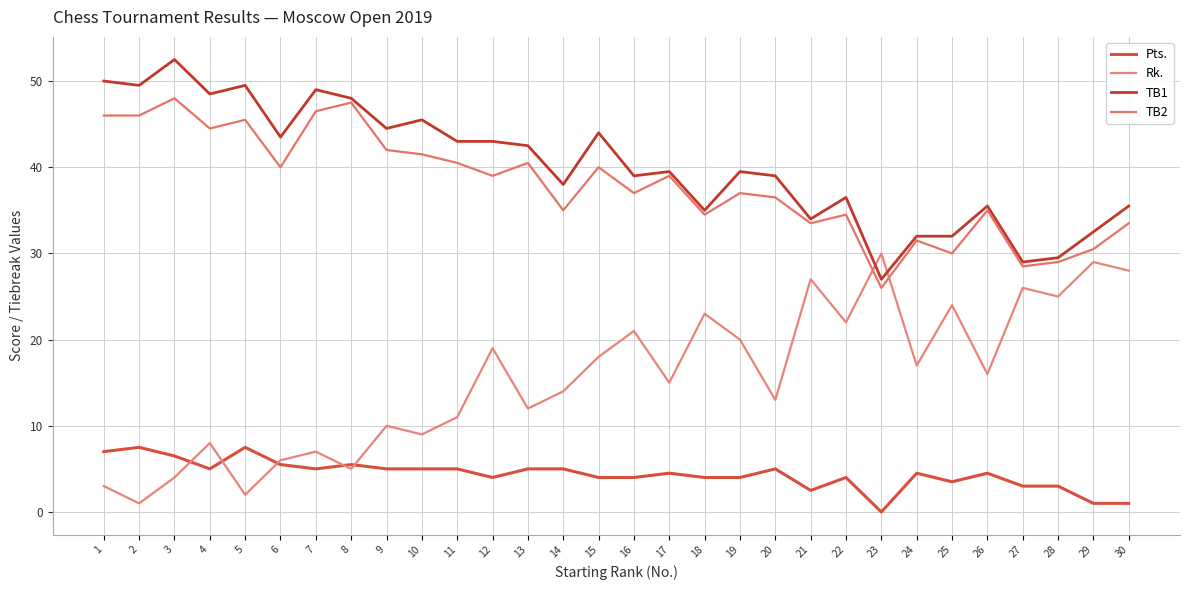

Reading right to left, what are all the values shown in this chart?

Pts.: 1.0	1.0	3.0	3.0	4.5	3.5	4.5	0.0	4.0	2.5	5.0	4.0	4.0	4.5	4.0	4.0	5.0	5.0	4.0	5.0	5.0	5.0	5.5	5.0	5.5	7.5	5.0	6.5	7.5	7.0
Rk.: 28.0	29.0	25.0	26.0	16.0	24.0	17.0	30.0	22.0	27.0	13.0	20.0	23.0	15.0	21.0	18.0	14.0	12.0	19.0	11.0	9.0	10.0	5.0	7.0	6.0	2.0	8.0	4.0	1.0	3.0
TB1: 35.5	32.5	29.5	29.0	35.5	32.0	32.0	27.0	36.5	34.0	39.0	39.5	35.0	39.5	39.0	44.0	38.0	42.5	43.0	43.0	45.5	44.5	48.0	49.0	43.5	49.5	48.5	52.5	49.5	50.0
TB2: 33.5	30.5	29.0	28.5	35.0	30.0	31.5	26.0	34.5	33.5	36.5	37.0	34.5	39.0	37.0	40.0	35.0	40.5	39.0	40.5	41.5	42.0	47.5	46.5	40.0	45.5	44.5	48.0	46.0	46.0